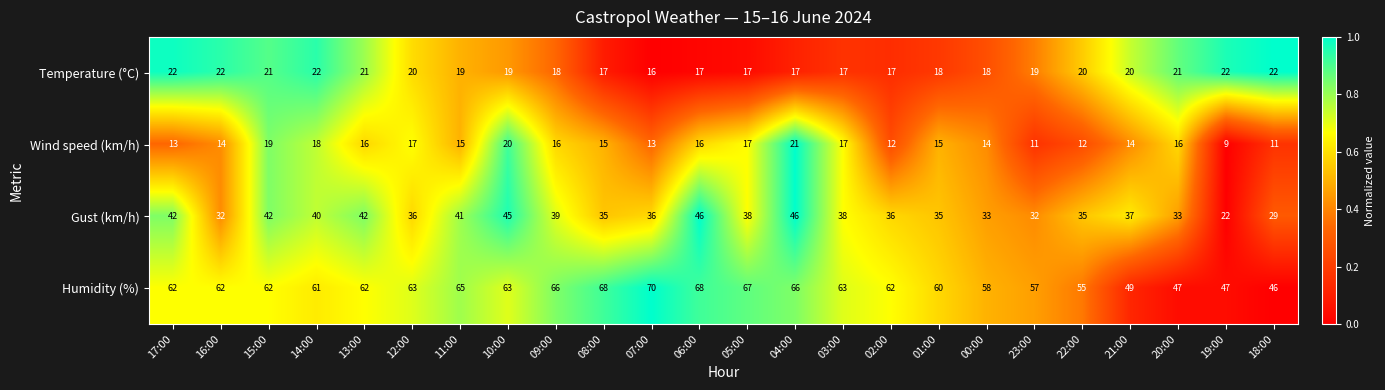

At 13:00, list the series in order from smallest to largest.

Wind speed (km/h), Temperature (°C), Gust (km/h), Humidity (%)